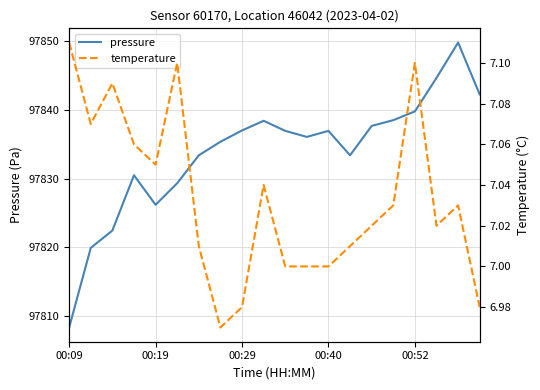

Which has a higher value, 6 or 17?

17